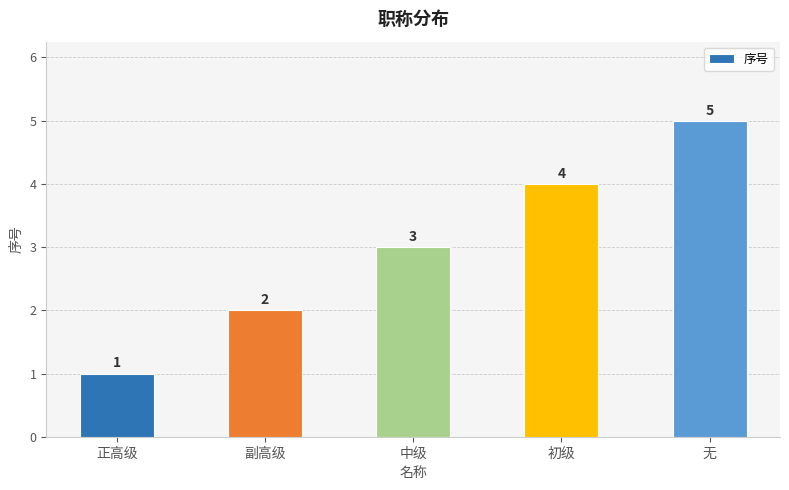

What is the difference between the second highest and second lowest values?

2